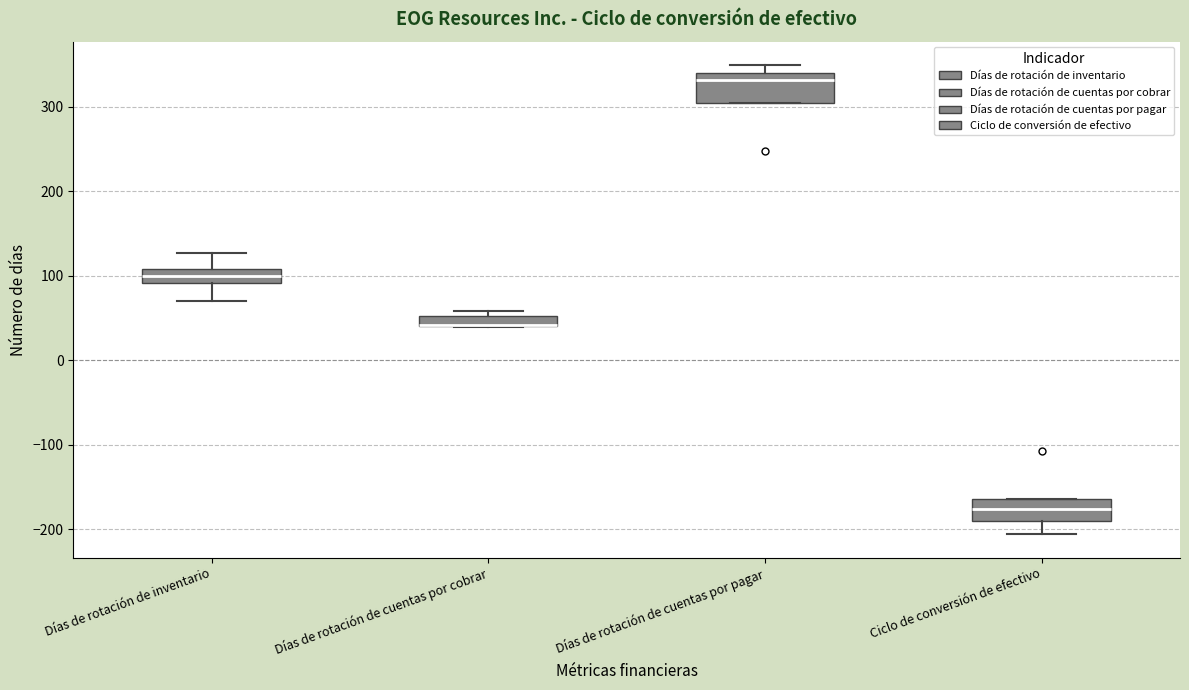

Where is the upper edge of the box for Días de rotación de inventario on the y-axis? The values are not printed on the chart, so give them approximately, as read against the axis.

110